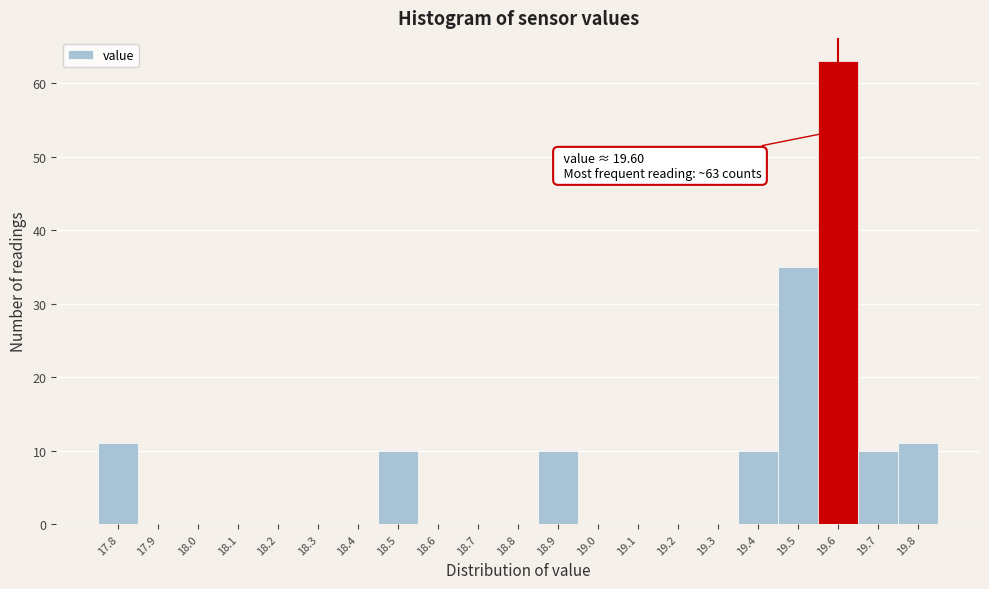

Which range on the x-axis has the tallest bar?

19.55 to 19.65